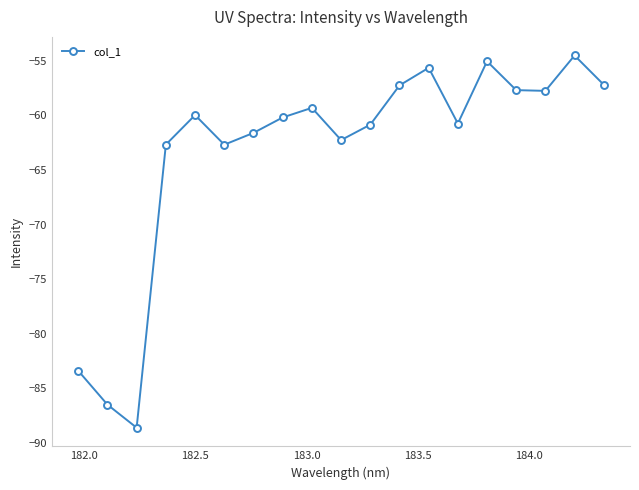

What is the smallest value displayed?

-88.6